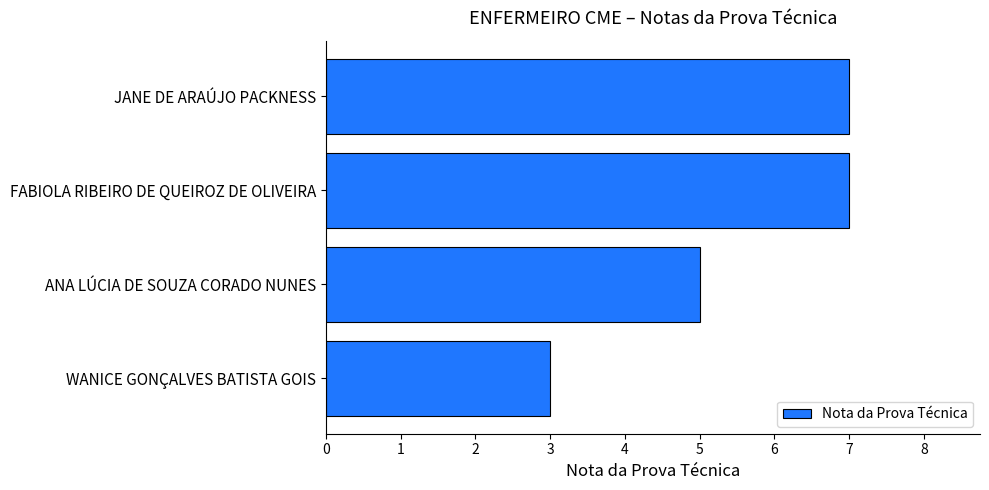

True or false: the data shows 7 at FABIOLA RIBEIRO DE QUEIROZ DE OLIVEIRA.

True